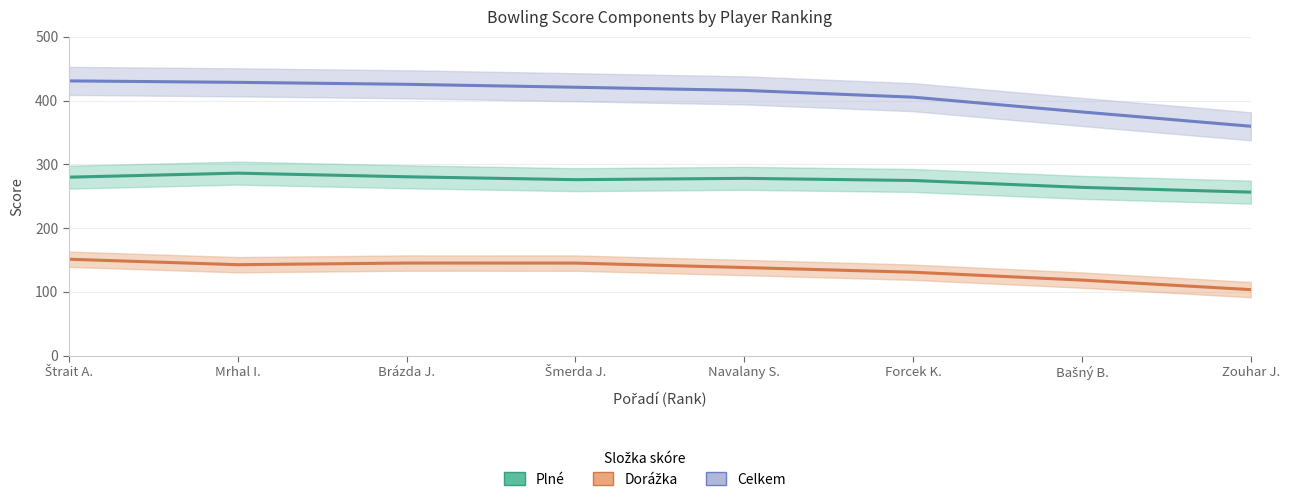

What is the greatest value displayed?

430.9